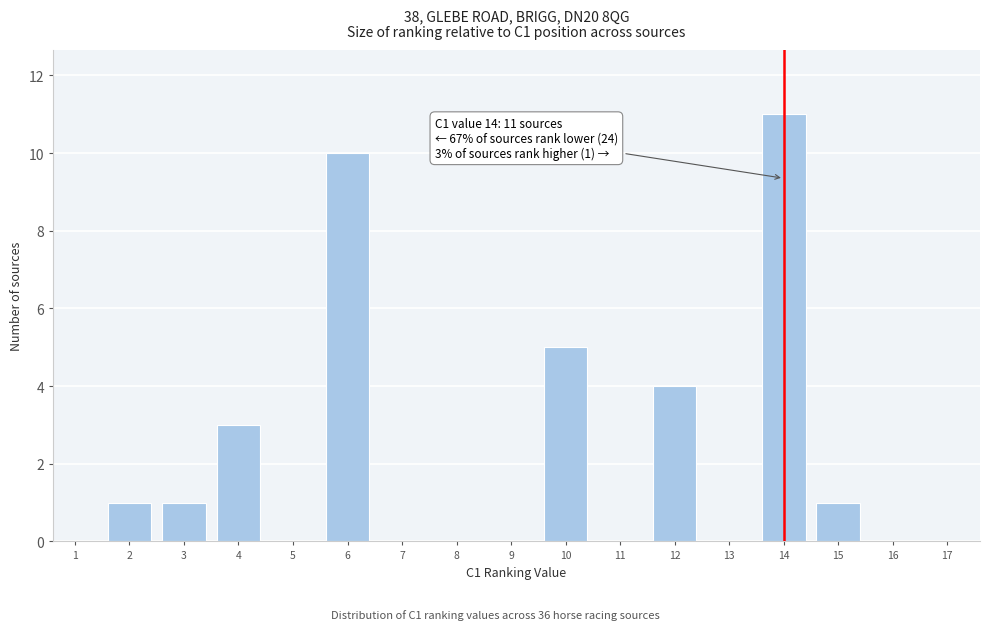

Reading right to left, what are all the values shown in this chart?

17=0	16=0	15=1	14=11	13=0	12=4	11=0	10=5	9=0	8=0	7=0	6=10	5=0	4=3	3=1	2=1	1=0